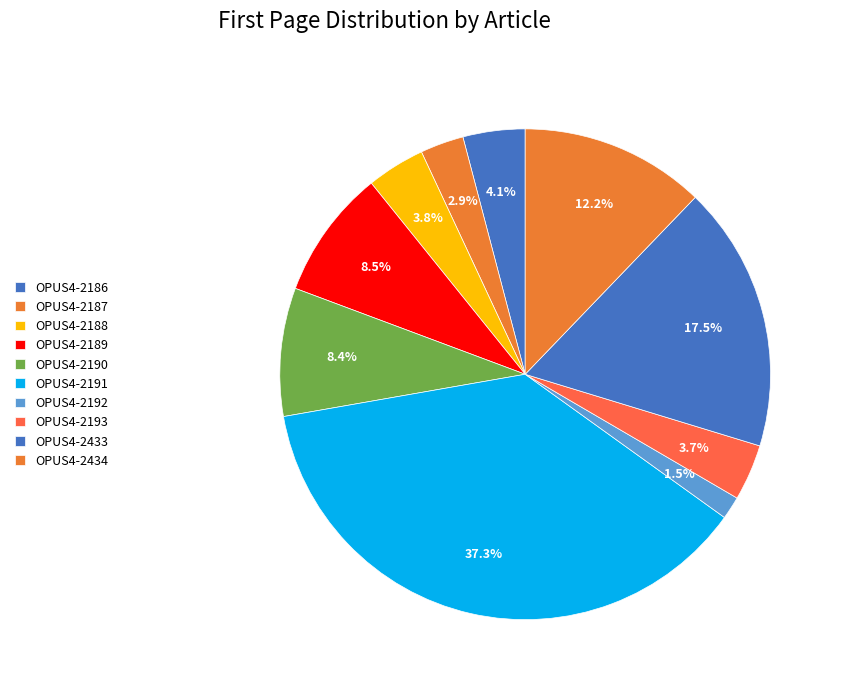

What percentage is the OPUS4-2192 slice, to the nearest percent?

2%